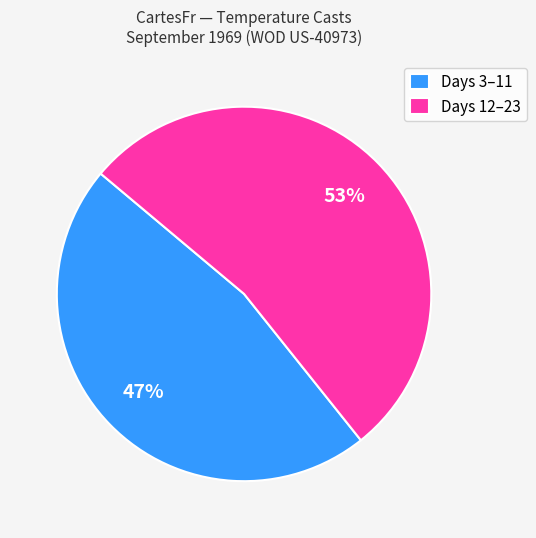

True or false: Days 12–23 accounts for 59% of the total.

False